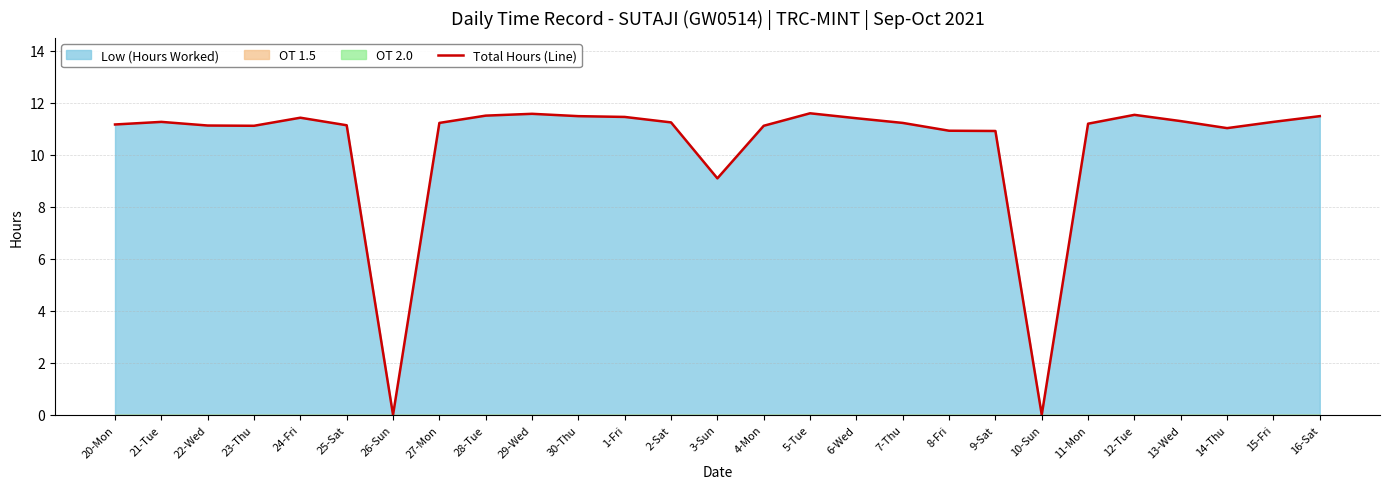

What position from the right is 23-Thu?

24